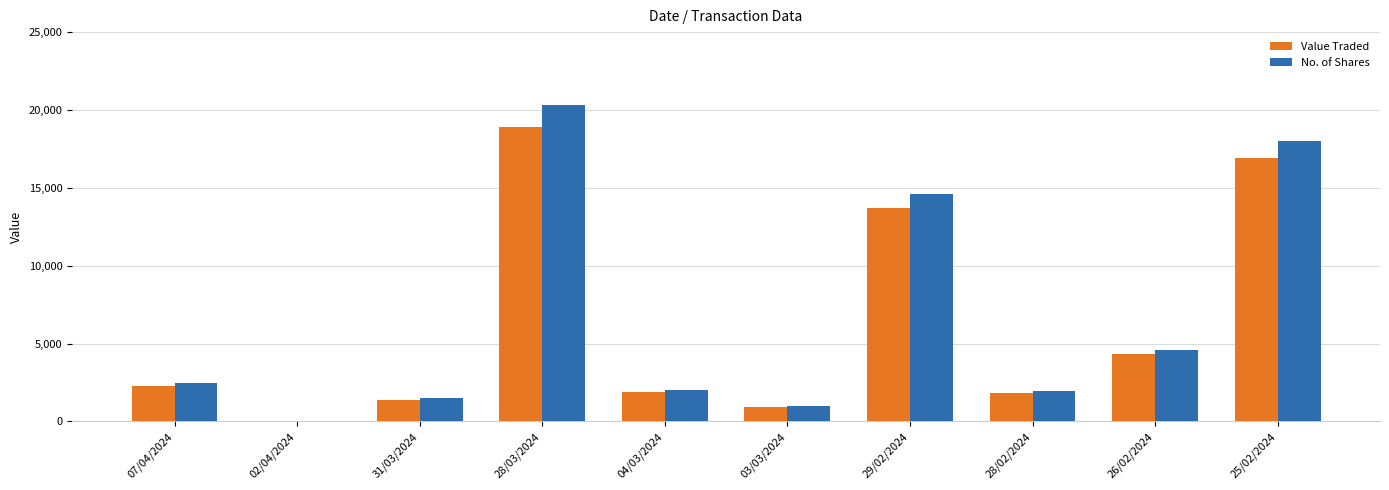

At which category is the sum across all series the highest?

28/03/2024